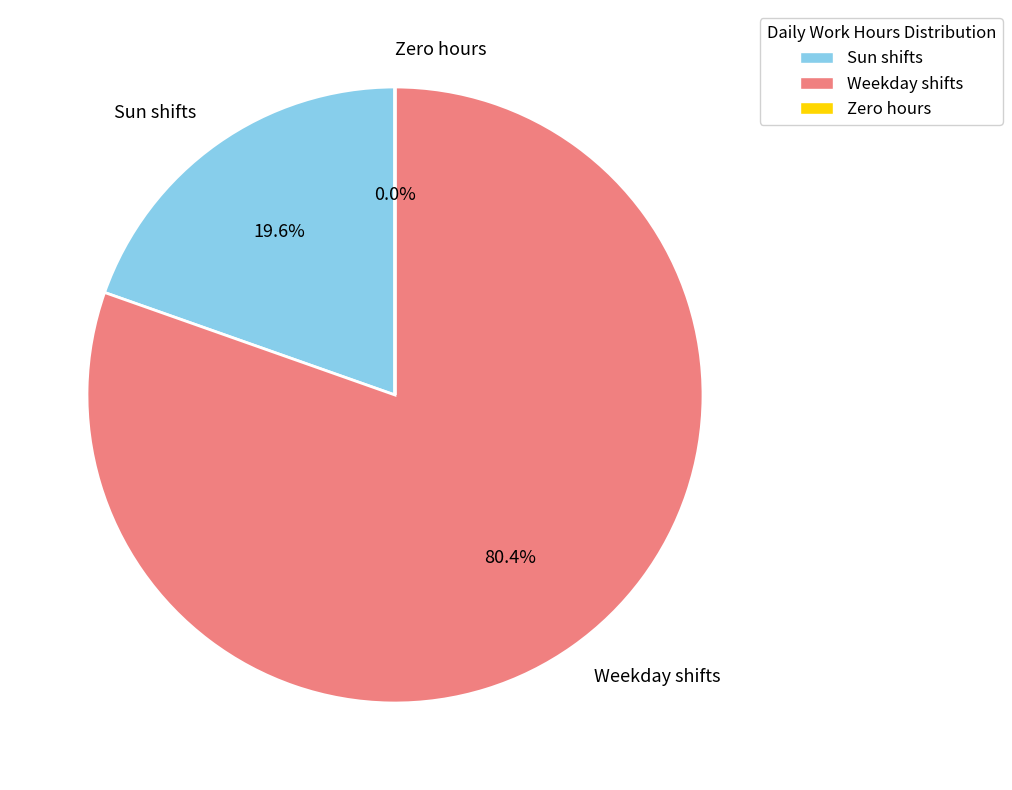

Which category accounts for the majority?

Weekday shifts